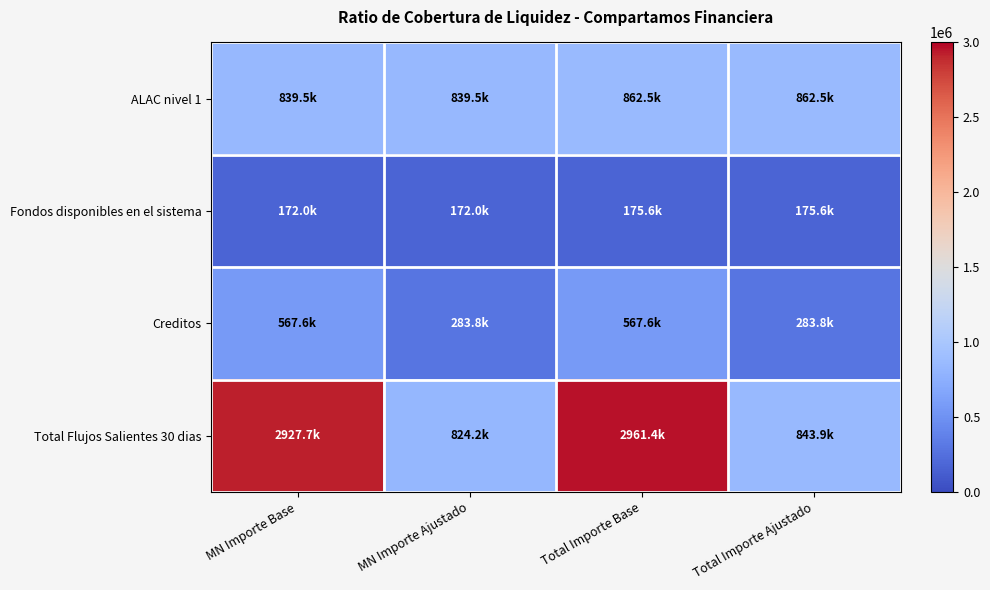

Reading left to right, transcribe all the data shown in this chart.

ALAC nivel 1: MN Importe Base=839504.9	MN Importe Ajustado=839504.9	Total Importe Base=862499.3	Total Importe Ajustado=862499.3
Fondos disponibles en el sistema: MN Importe Base=171974.8	MN Importe Ajustado=171974.8	Total Importe Base=175582.2	Total Importe Ajustado=175582.2
Creditos: MN Importe Base=567629.8	MN Importe Ajustado=283814.9	Total Importe Base=567629.8	Total Importe Ajustado=283814.9
Total Flujos Salientes 30 dias: MN Importe Base=2927683.6	MN Importe Ajustado=824154.4	Total Importe Base=2961400.5	Total Importe Ajustado=843870.6